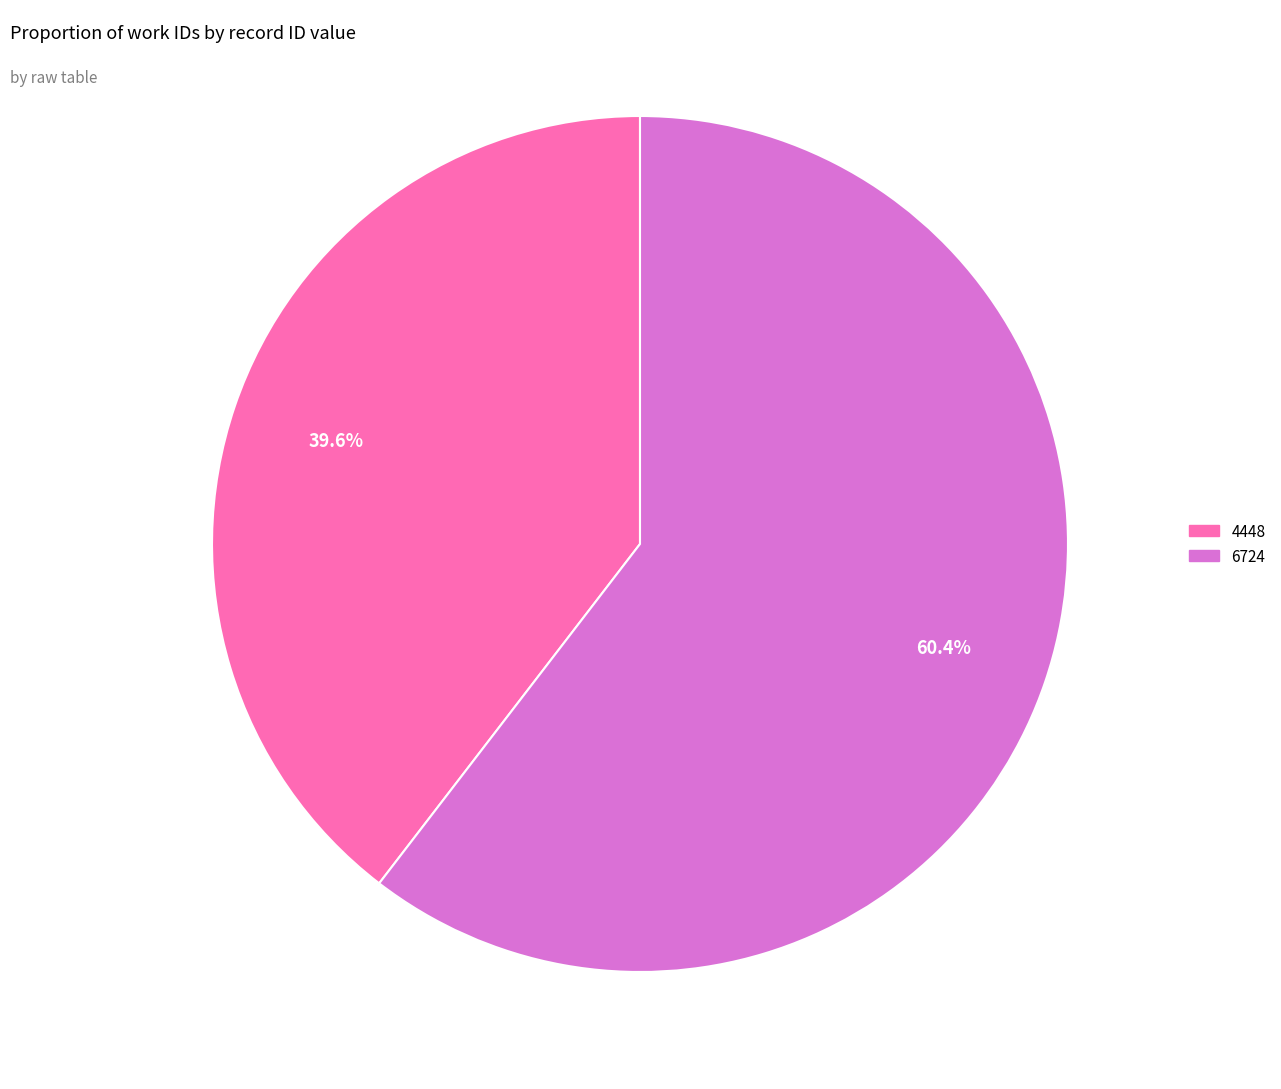

Is there a majority slice in this chart?

Yes